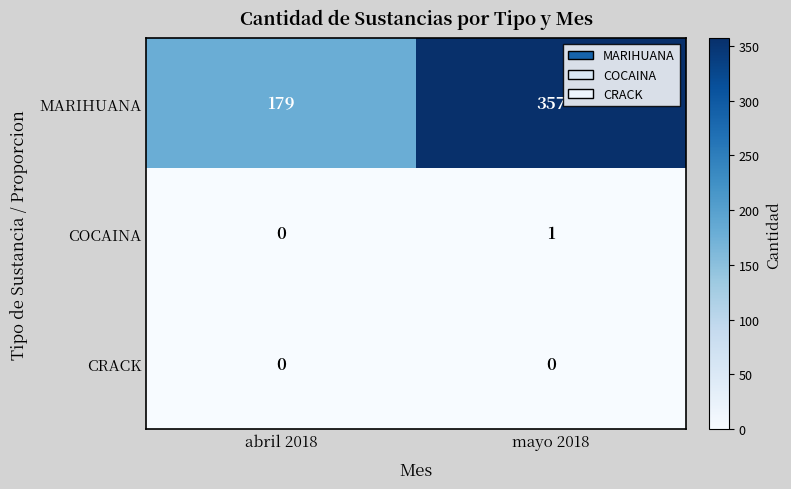

What is the total value across all series at abril 2018?

179